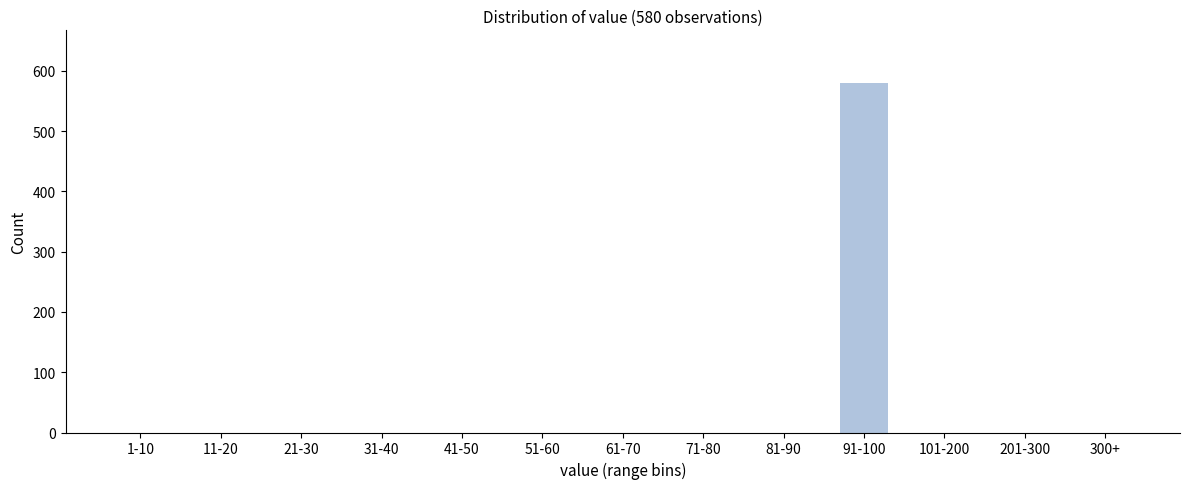

Reading right to left, transcribe all the data shown in this chart.

300+=0	201-300=0	101-200=0	91-100=580	81-90=0	71-80=0	61-70=0	51-60=0	41-50=0	31-40=0	21-30=0	11-20=0	1-10=0